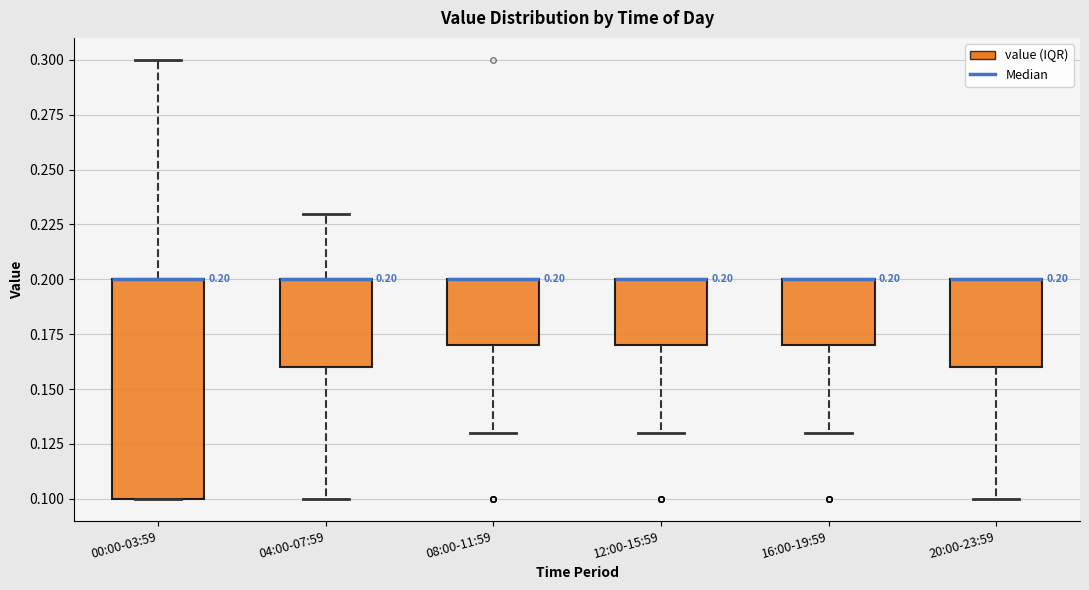

Comparing the boxes themselves (not the whiskers), which one is the tallest?

00:00-03:59